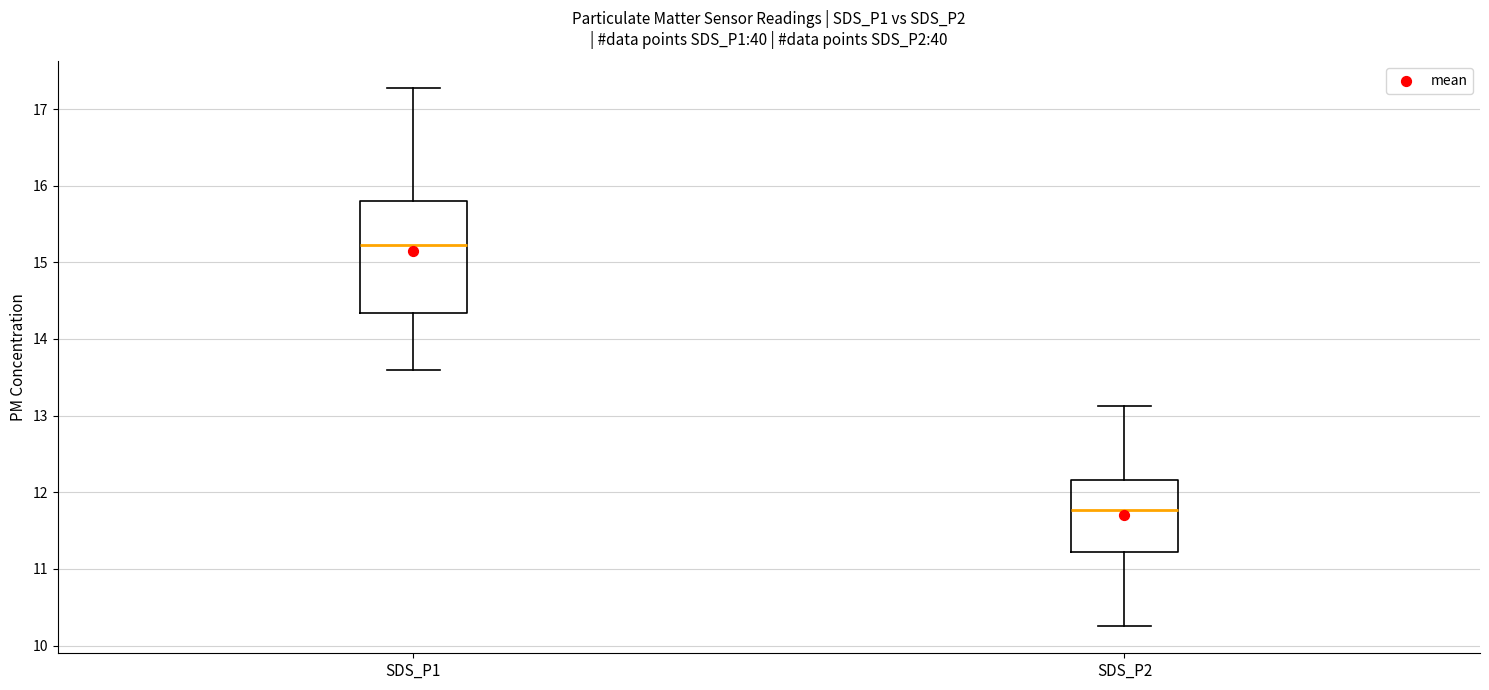

Reading left to right, transcribe this box plot: for each box, give where its median line is, the range the box spans, and where its two whiskers end, as read against the y-axis. The values are not printed on the chart, so give them approximately, as read against the axis.

SDS_P1: median 15.2, box 14.3 to 15.8, whiskers 13.6 to 17.3
SDS_P2: median 11.8, box 11.2 to 12.2, whiskers 10.3 to 13.1